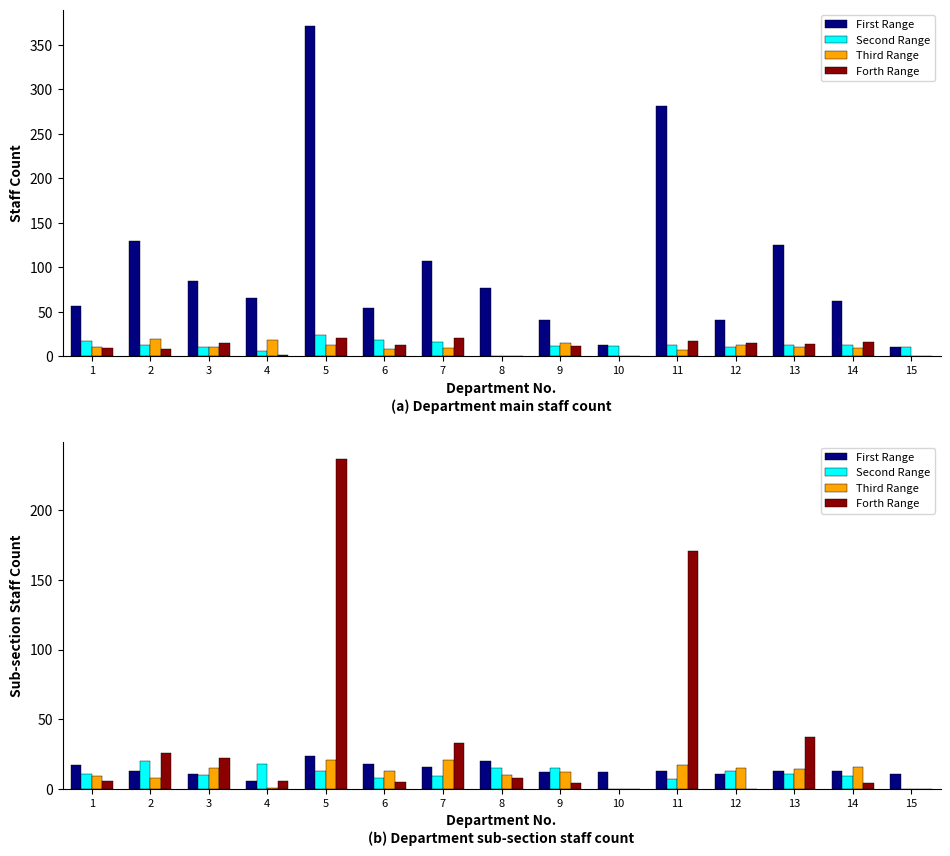

What is the average value of the First Range series?

14